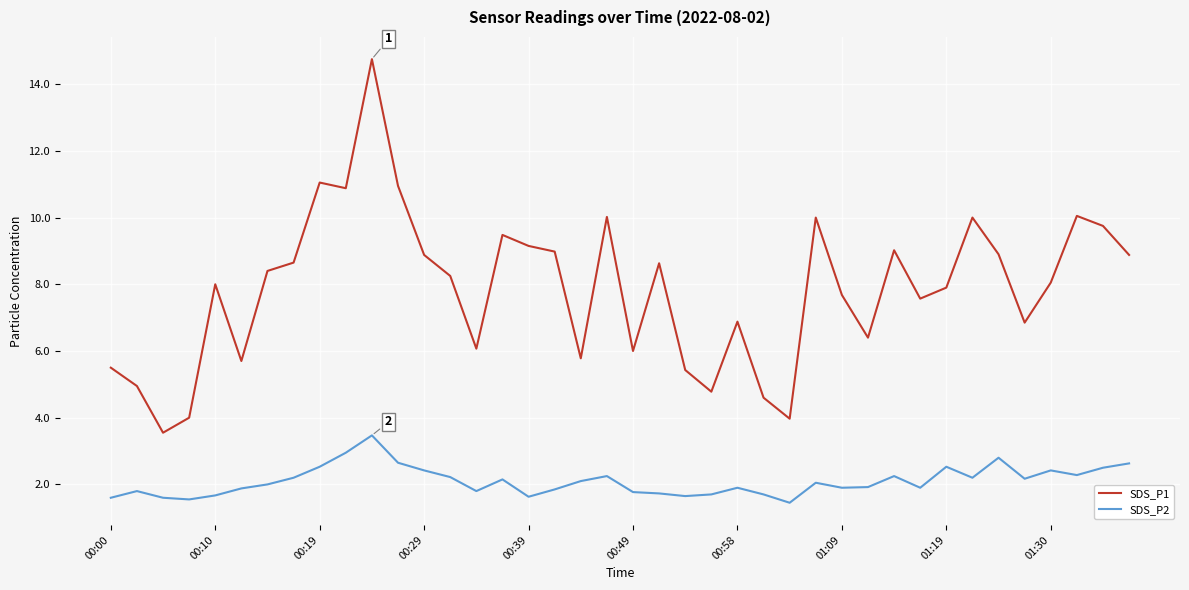

At how many categories does at least one series exceed 14?

1